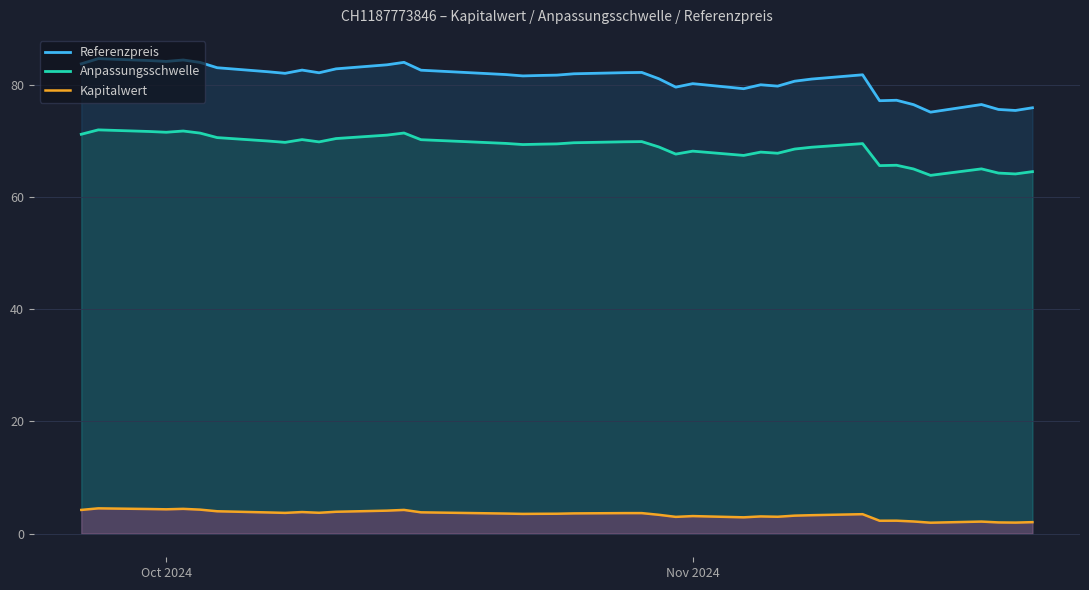

True or false: Anpassungsschwelle and Referenzpreis intersect in this chart.

False